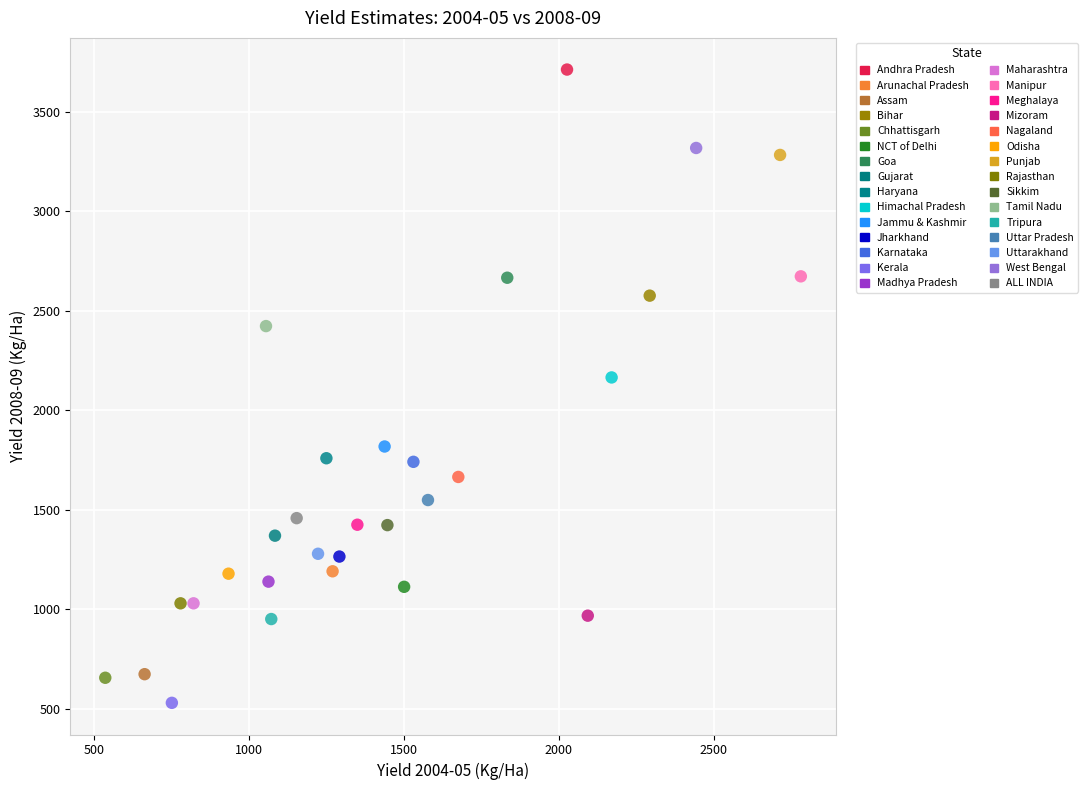

What are all the series names shown in the legend?

Andhra Pradesh, Arunachal Pradesh, Assam, Bihar, Chhattisgarh, NCT of Delhi, Goa, Gujarat, Haryana, Himachal Pradesh, Jammu & Kashmir, Jharkhand, Karnataka, Kerala, Madhya Pradesh, Maharashtra, Manipur, Meghalaya, Mizoram, Nagaland, Odisha, Punjab, Rajasthan, Sikkim, Tamil Nadu, Tripura, Uttar Pradesh, Uttarakhand, West Bengal, ALL INDIA